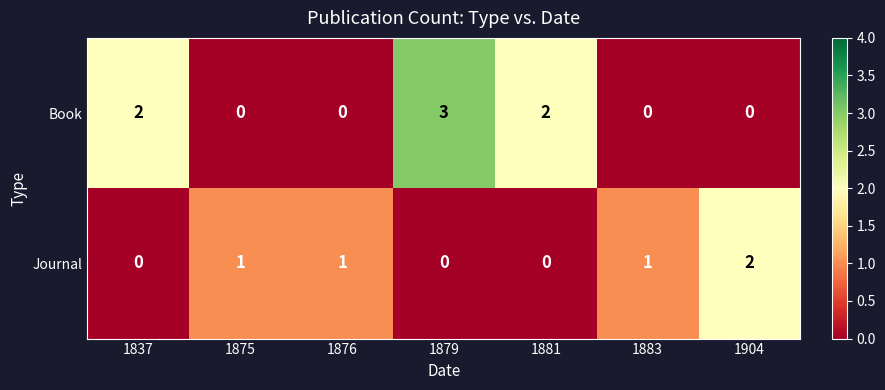

Rank the series at 1875 from highest to lowest value.

Journal, Book